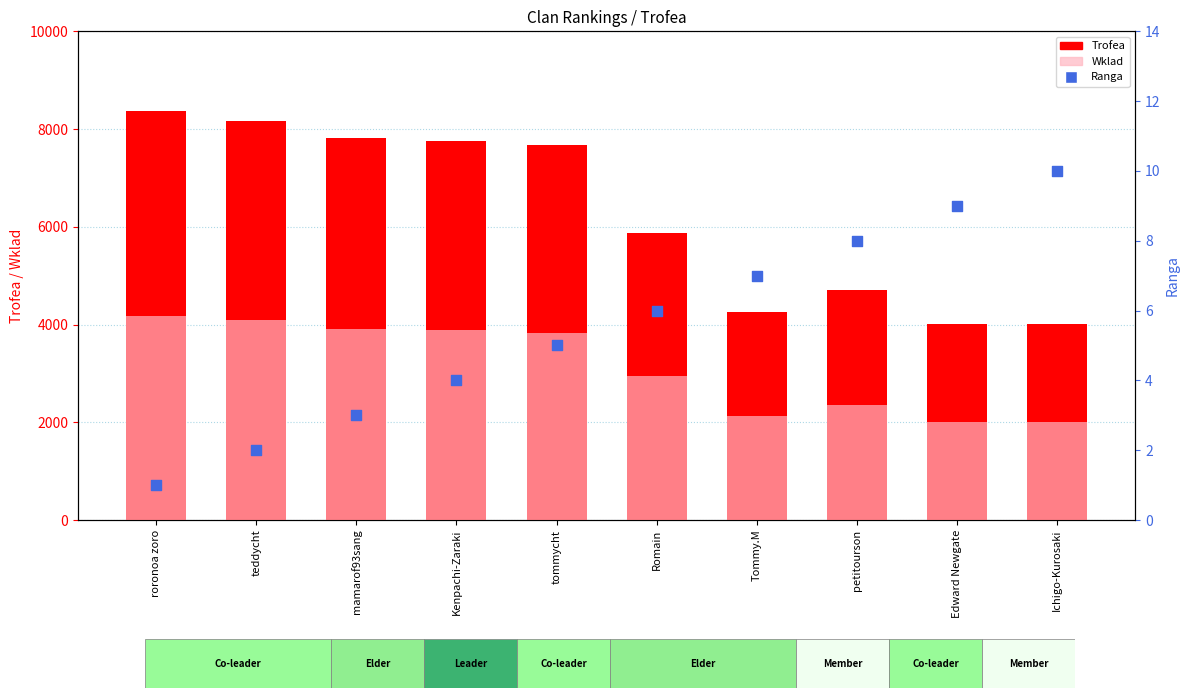

Which series has the widest spread of Y values?

Trofea